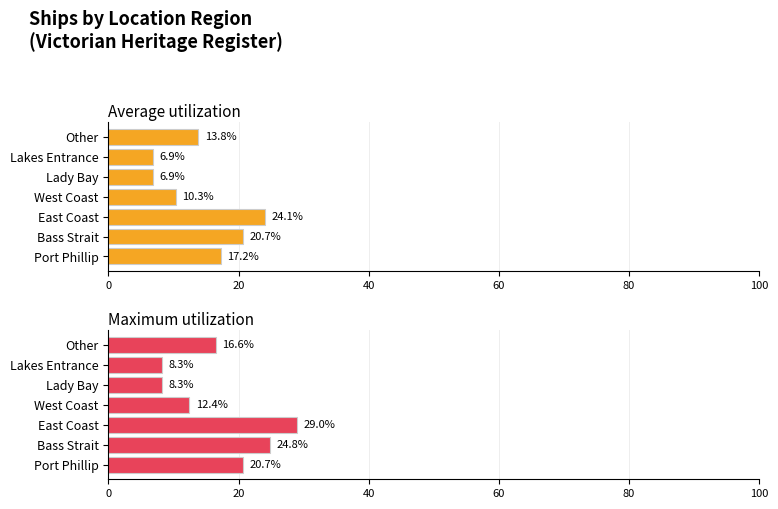

How many data points does each series have?

7